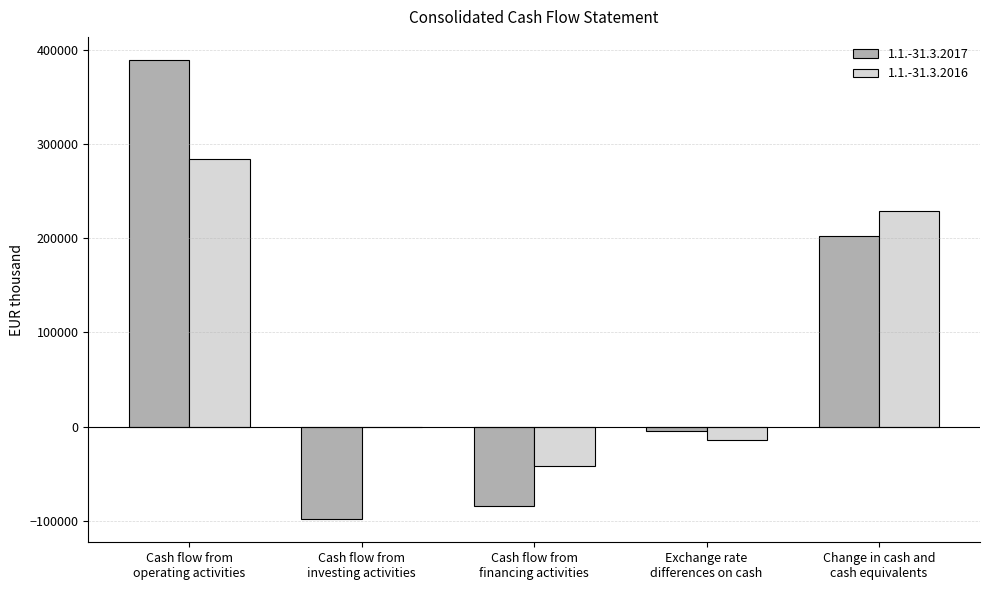

What is the maximum value shown in the chart?

389117